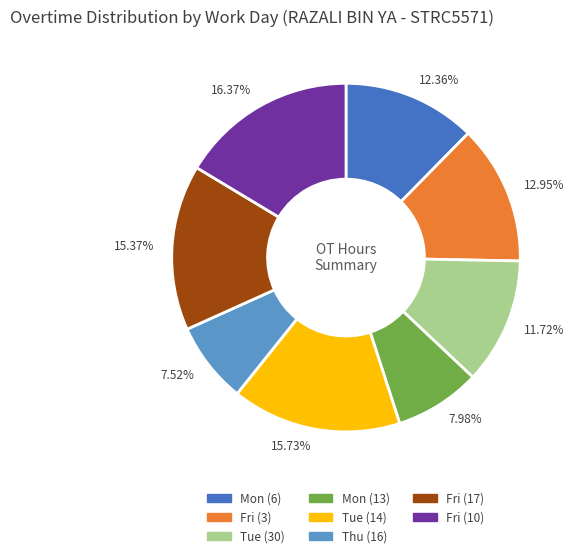

Does Thu (16) account for over 50% of the chart?

No